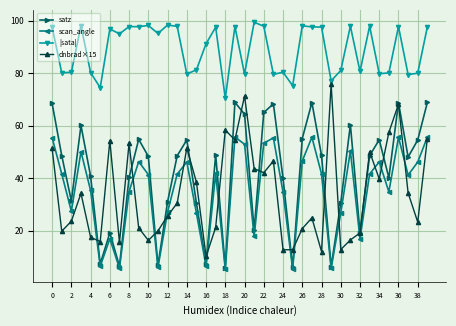

What are all the series names shown in the legend?

satz, scan_angle, |sata|, dnbrad×15